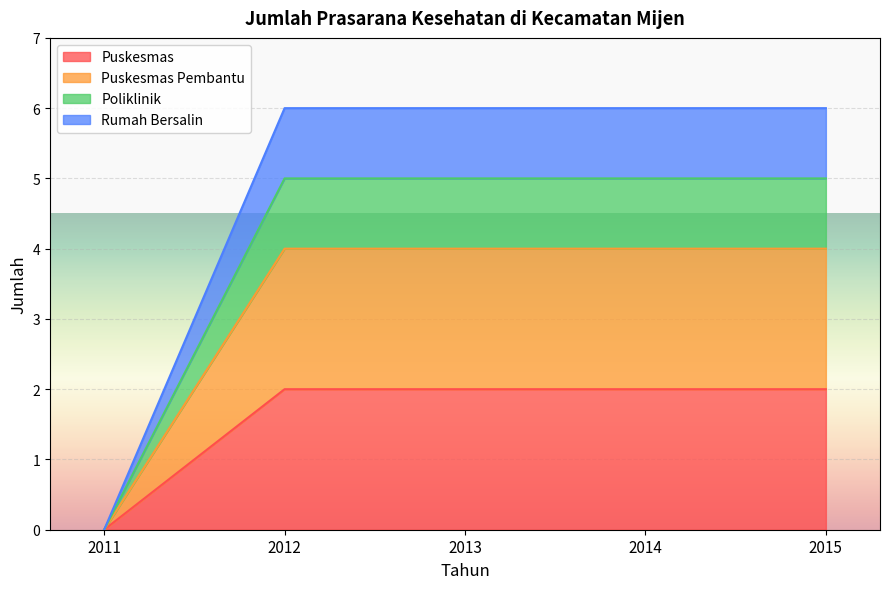

Which has a higher value, 2014 or 2013?

2014